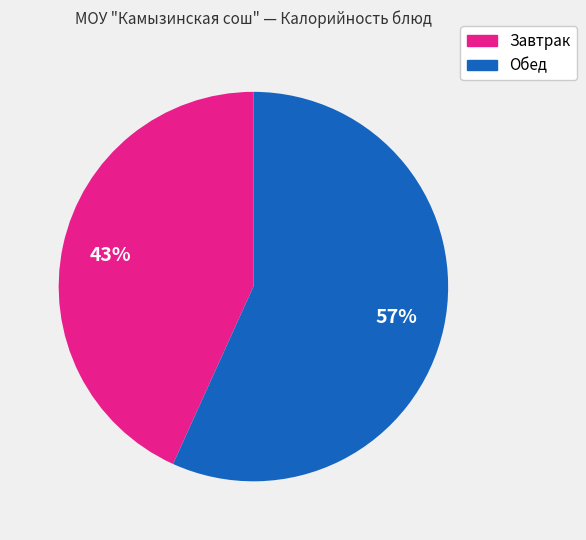

To the nearest percent, what is the average slice percentage?

50%